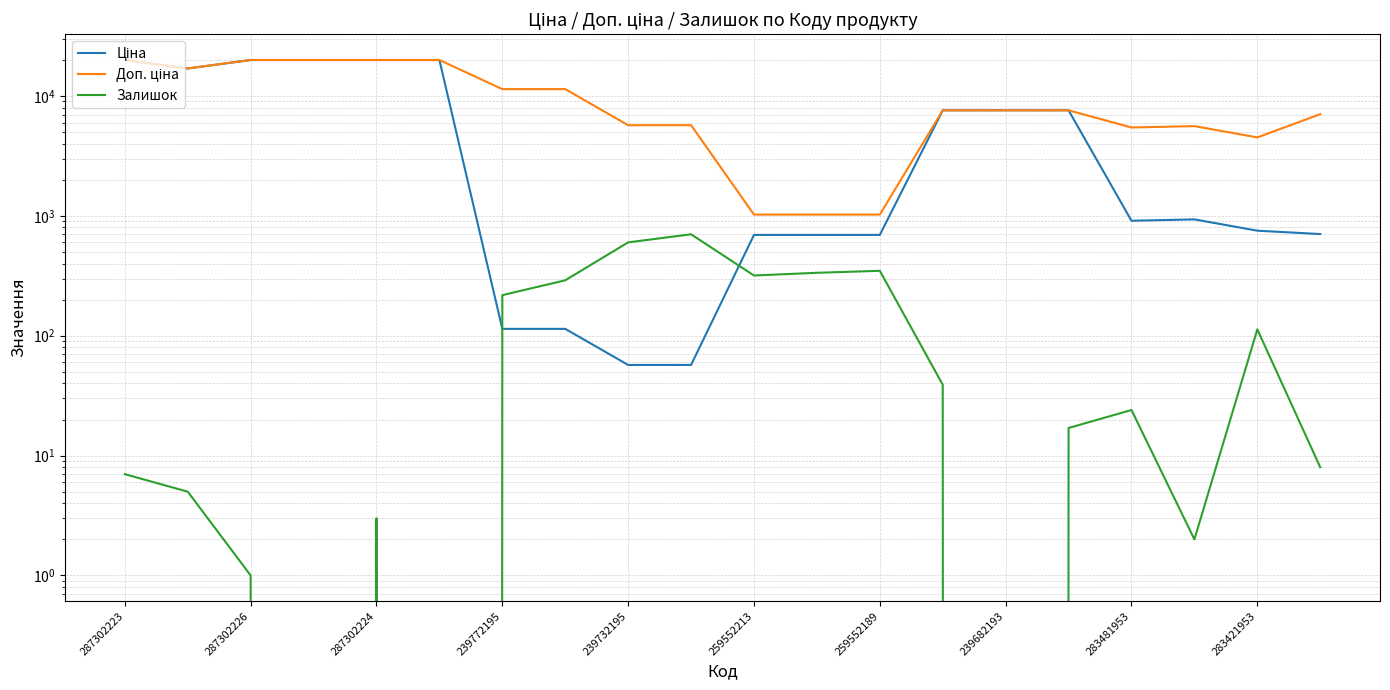

What is the maximum value shown in the chart?

19964.2